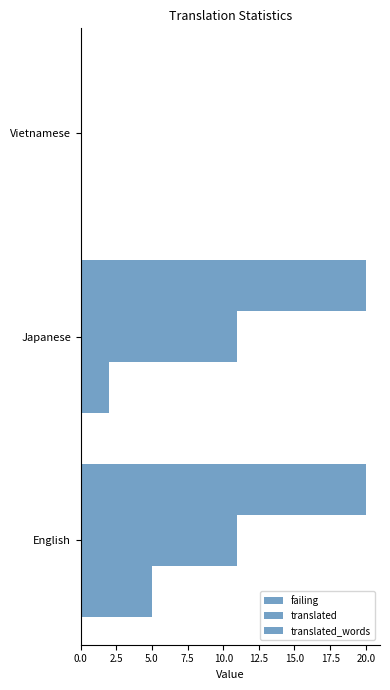

How many data points does each series have?

3